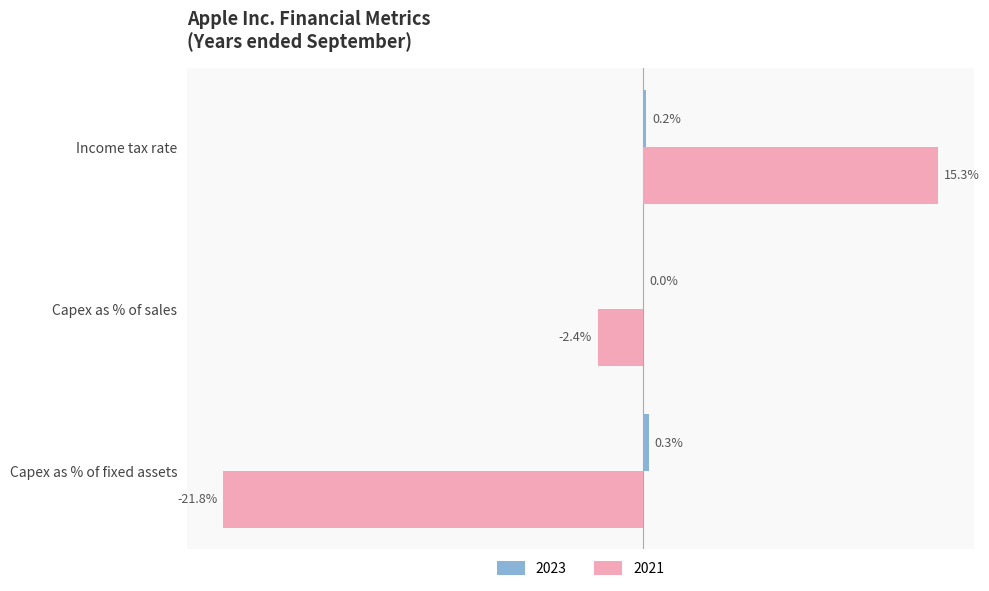

Which label corresponds to the largest value in the chart?

Income tax rate